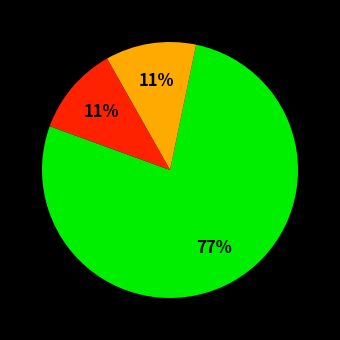

Does any single category account for the majority?

Yes